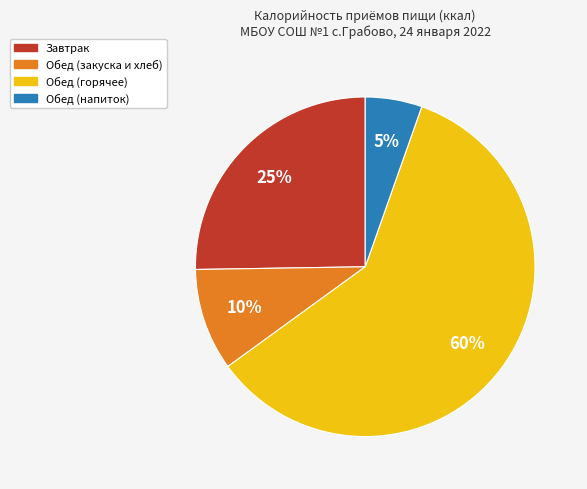

How many slices are in this pie chart?

4